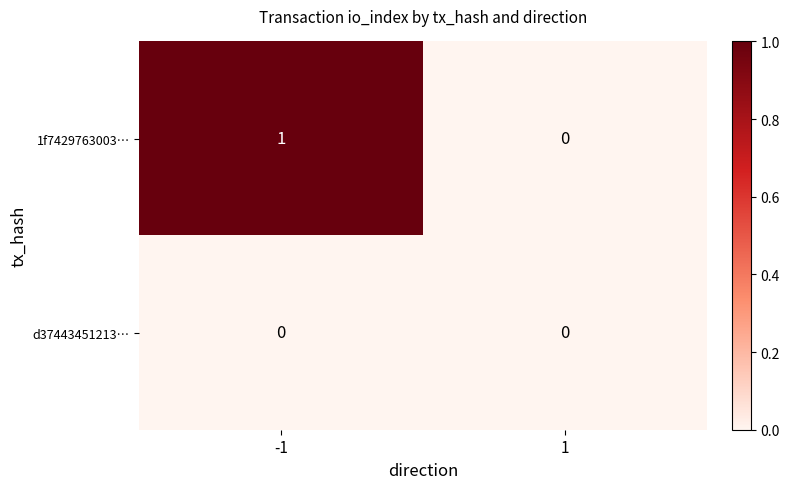

Which series changed the most between -1 and 1?

1f7429763003…